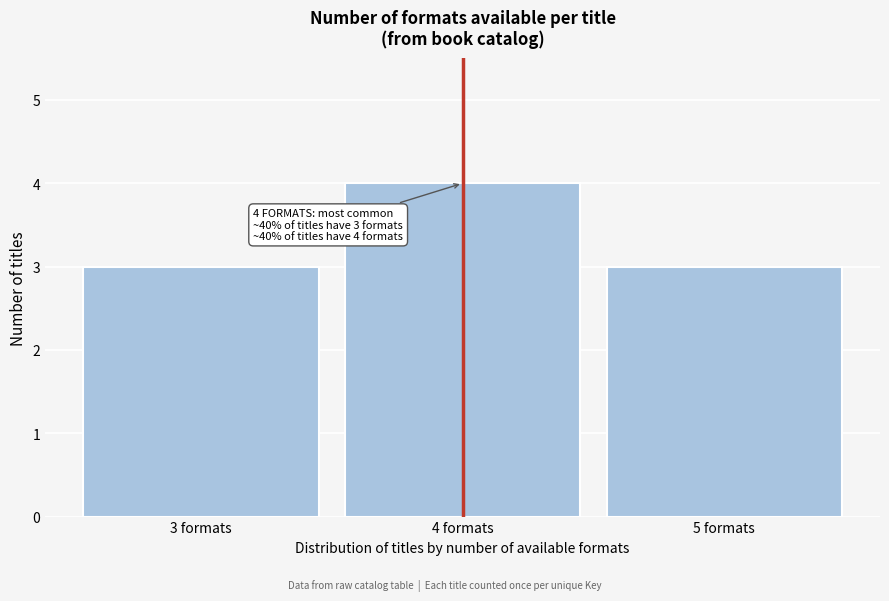

Reading right to left, transcribe all the data shown in this chart.

3	4	3